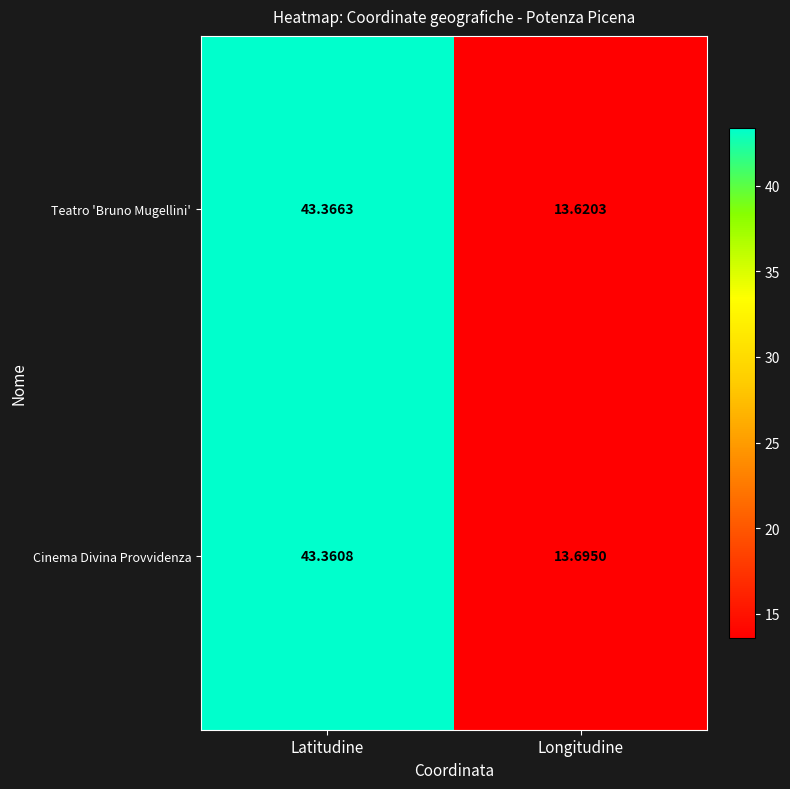

At which label does Teatro 'Bruno Mugellini' first exceed 43?

Latitudine